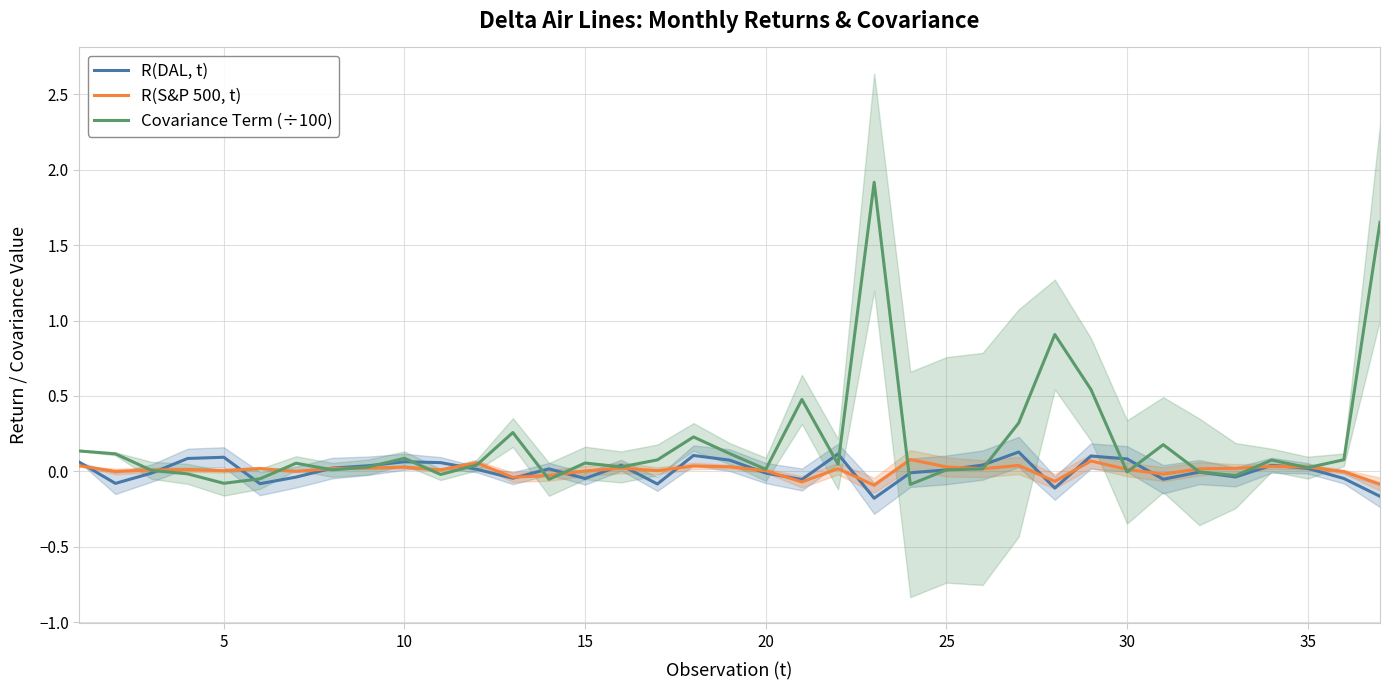

Between 25 and 9, which is larger?

9